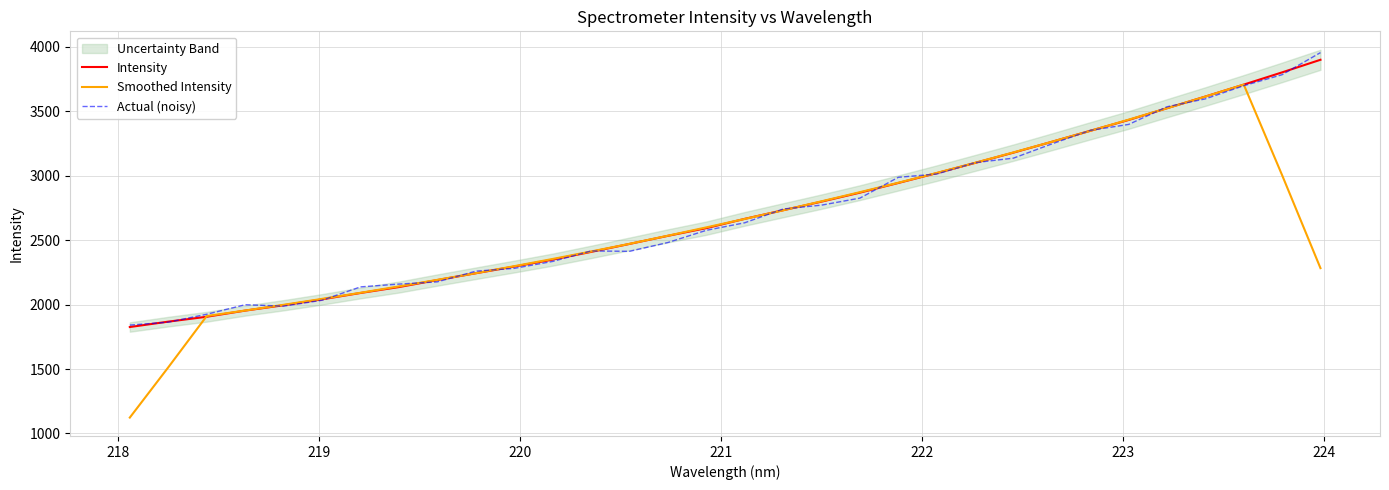

True or false: Intensity and Smoothed Intensity cross at least once.

True